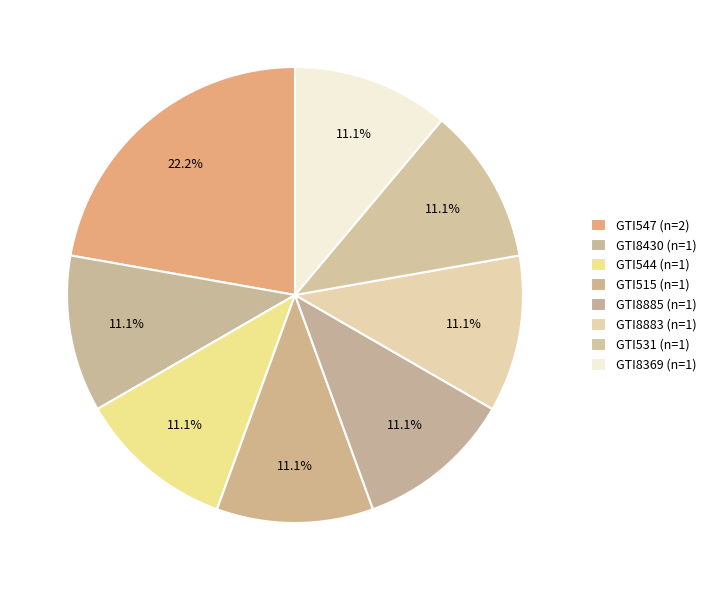

The GTI531 slice represents 25% of the pie. True or false?

False